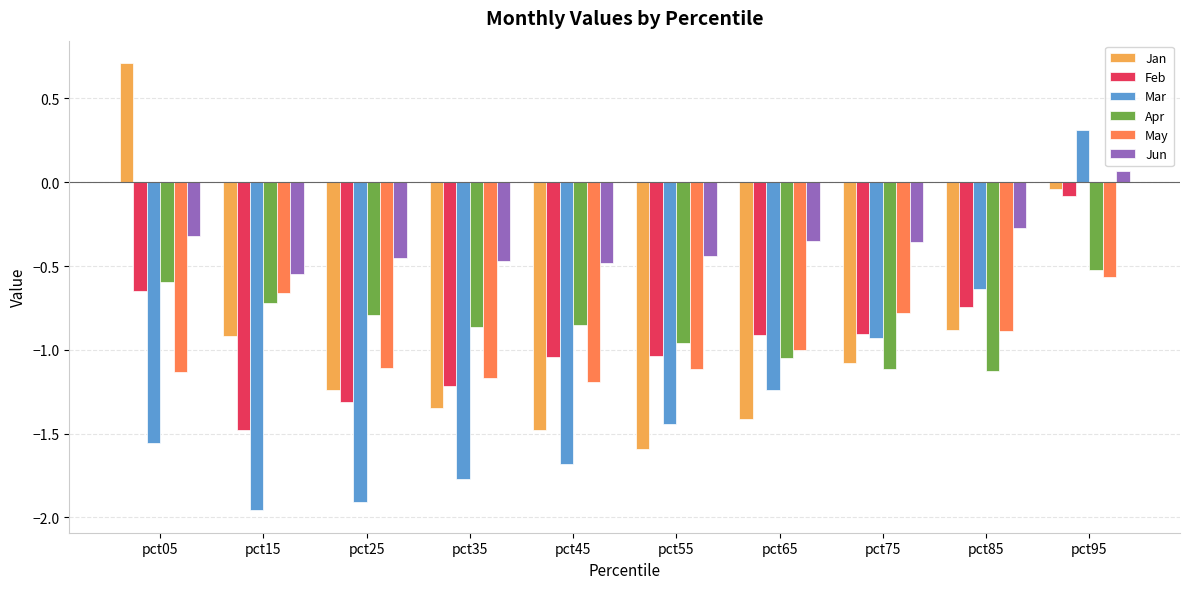

What is the spread (max minus min) of values at pct65?

1.1